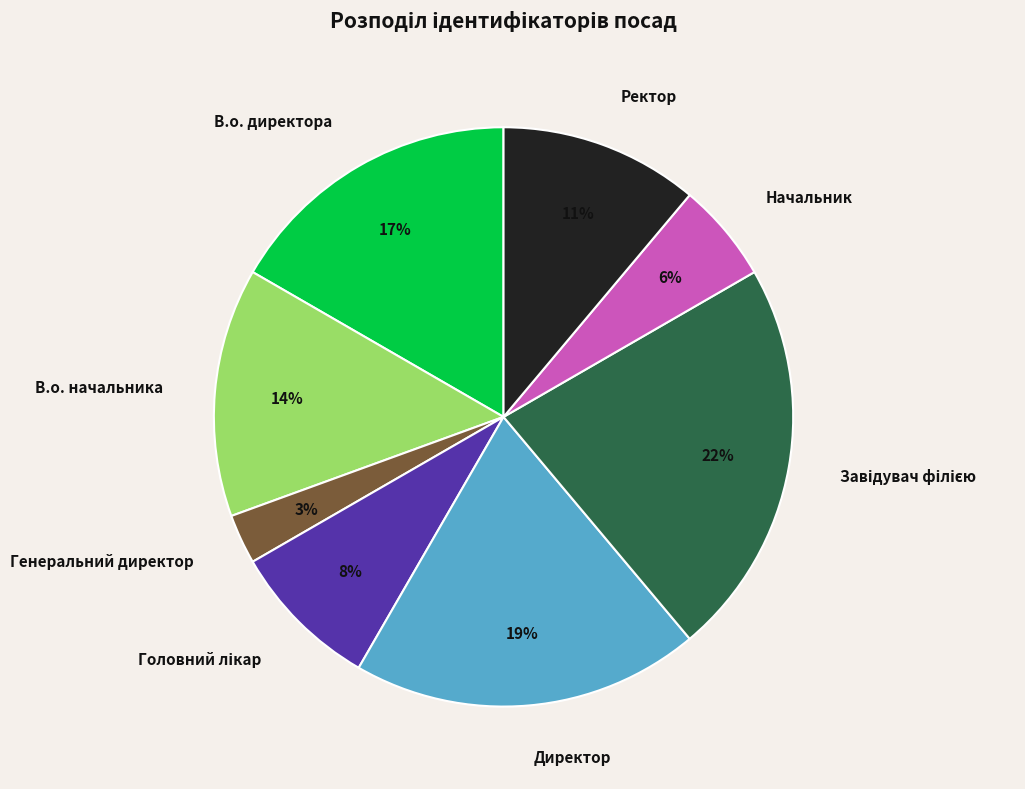

How many slices are in this pie chart?

8